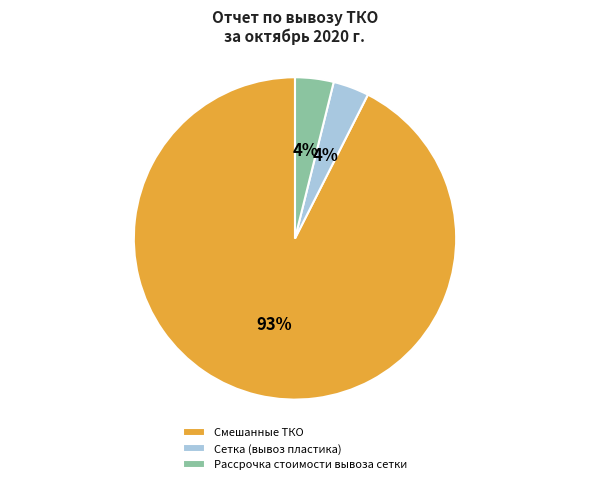

What percentage is the Сетка (вывоз пластика) slice, to the nearest percent?

4%